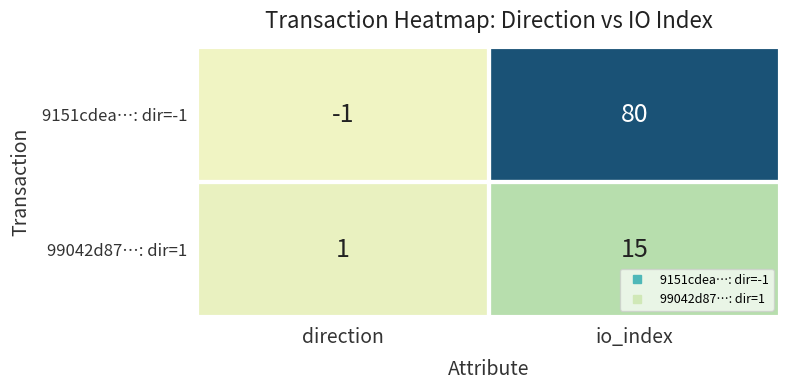

At which category is the sum across all series the highest?

io_index